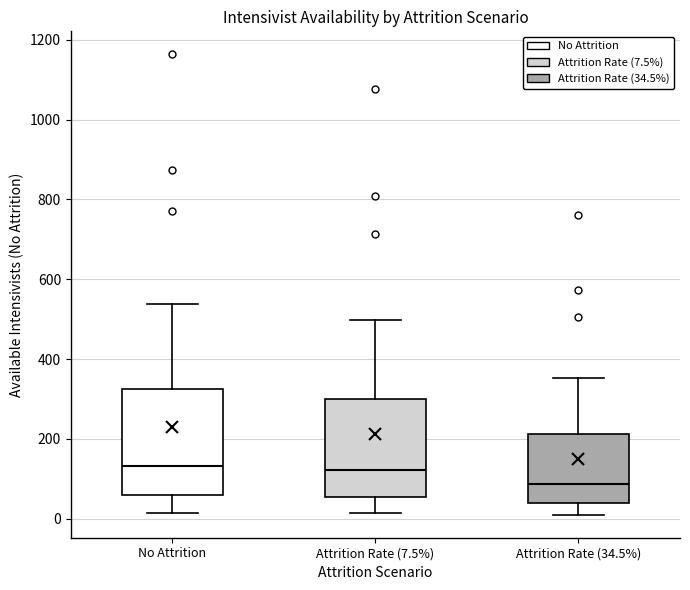

Where does the lower whisker of the box for No Attrition end on the y-axis? The values are not printed on the chart, so give them approximately, as read against the axis.

20